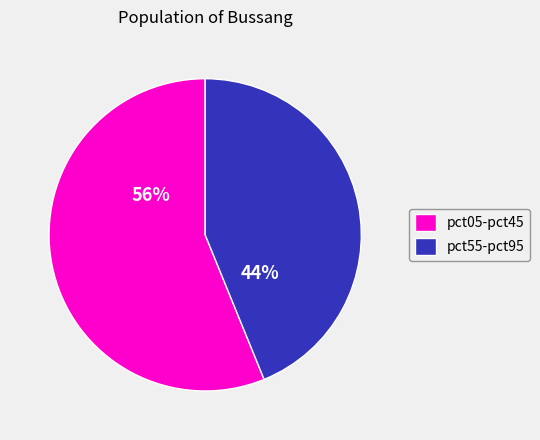

What is the smallest slice in the pie chart?

pct55-pct95